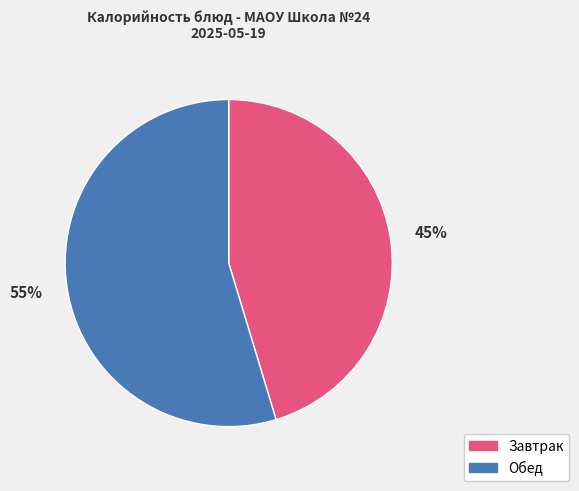

Count the number of slices in the pie.

2